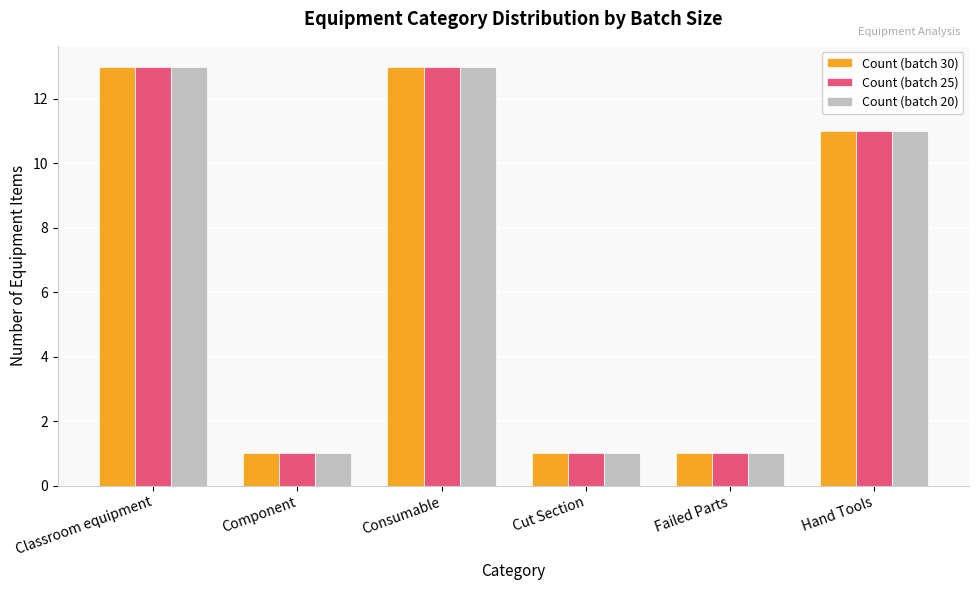

What is the total value across all series at Consumable?

39